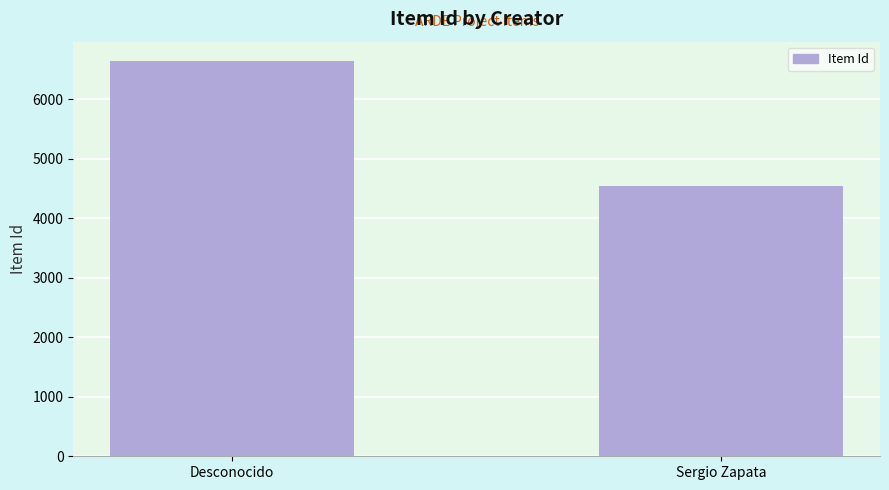

Reading left to right, transcribe all the data shown in this chart.

Desconocido=6637	Sergio Zapata=4546